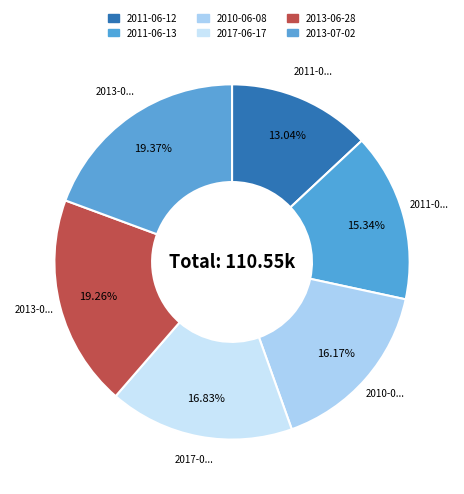

How many slices are in this pie chart?

6